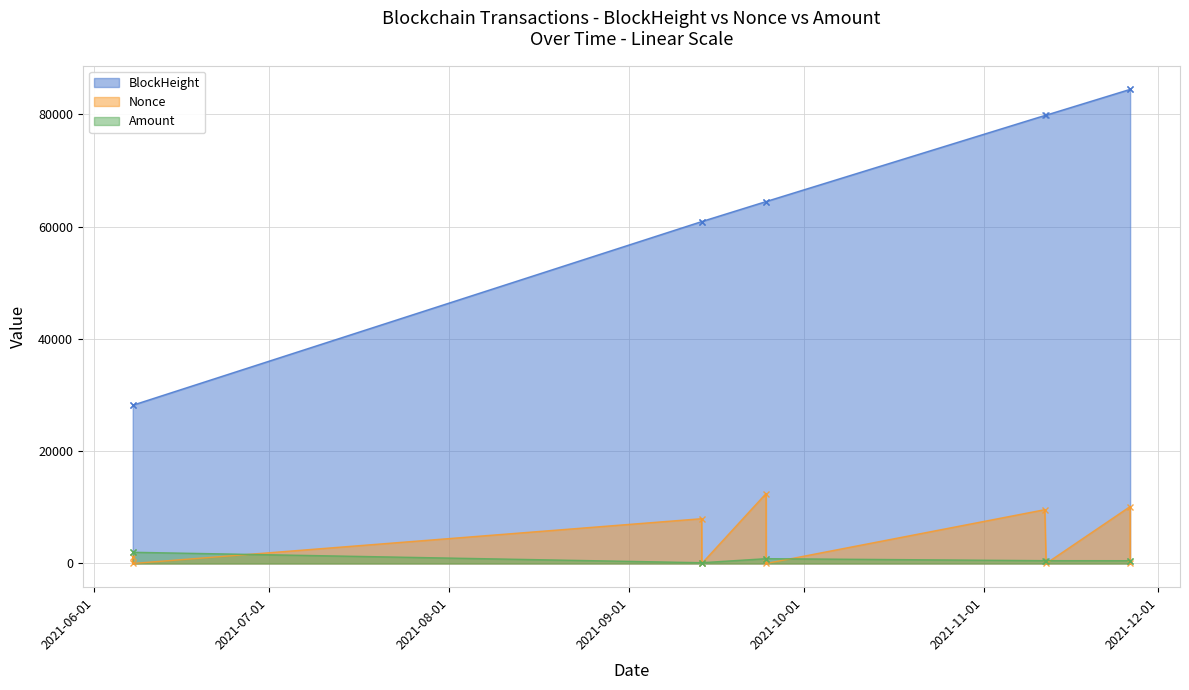

What is the minimum value for Amount?

141.9